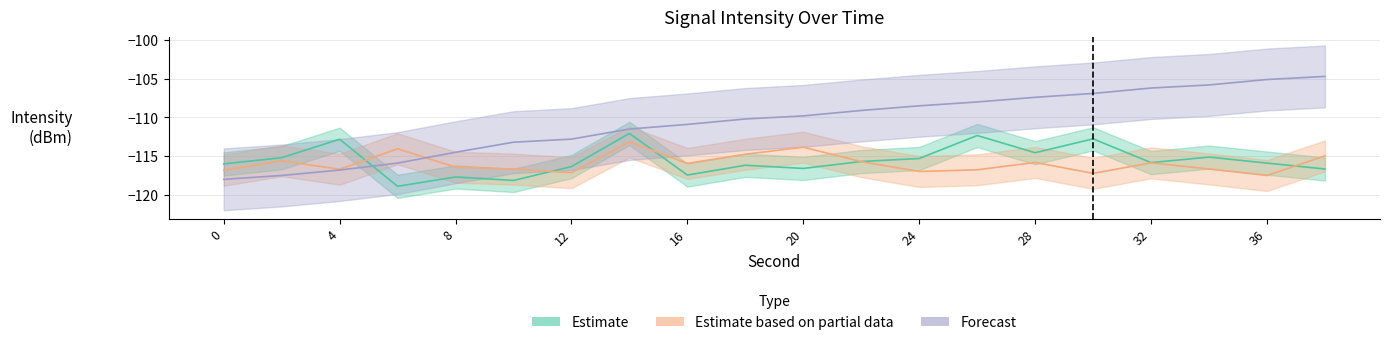

After their last crossing, which series has the higher values: Estimate or Estimate based on partial data?

Estimate based on partial data